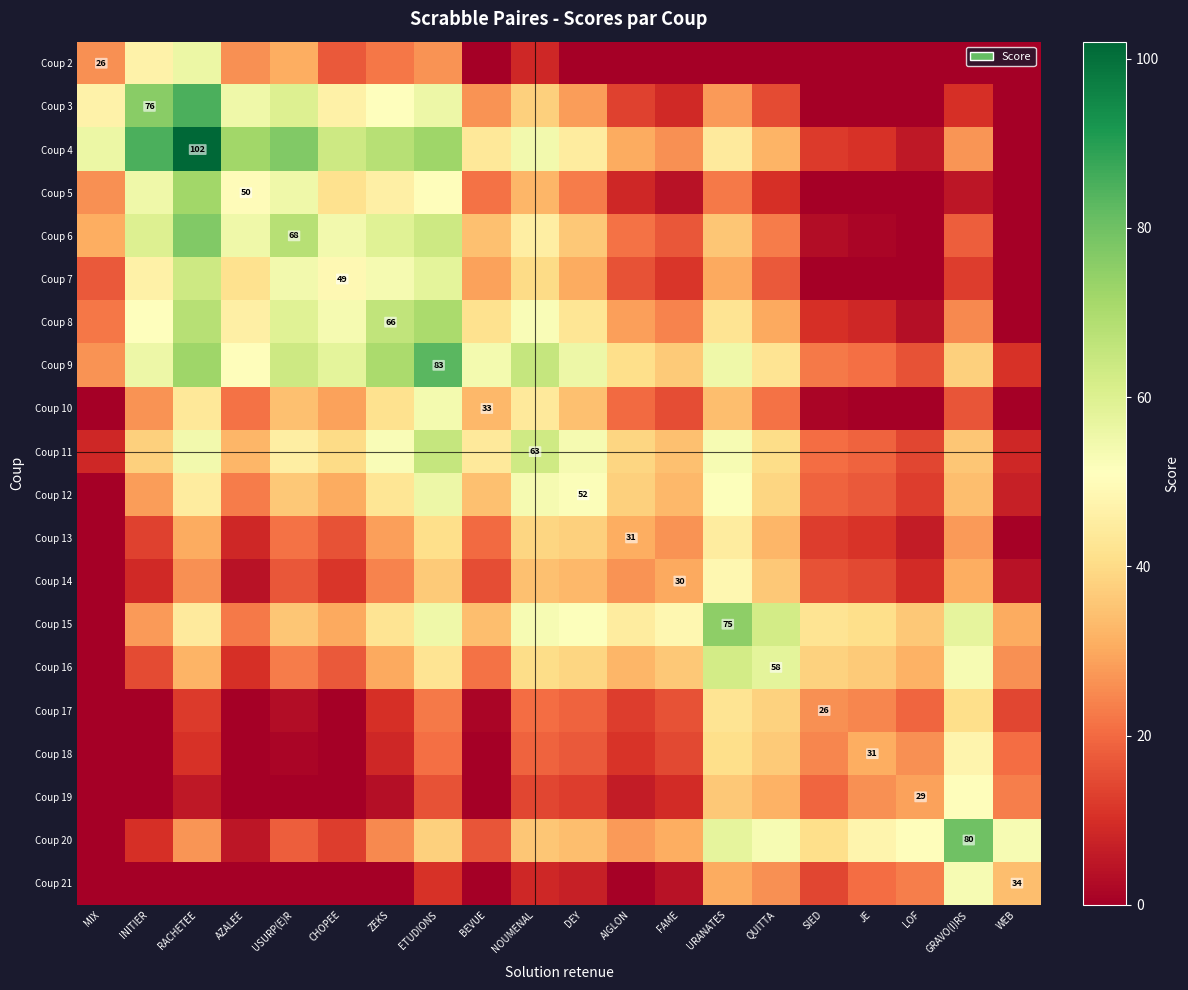

What is the difference between the Coup 13 values at CHOPEE and USURP(E)R?

5.5